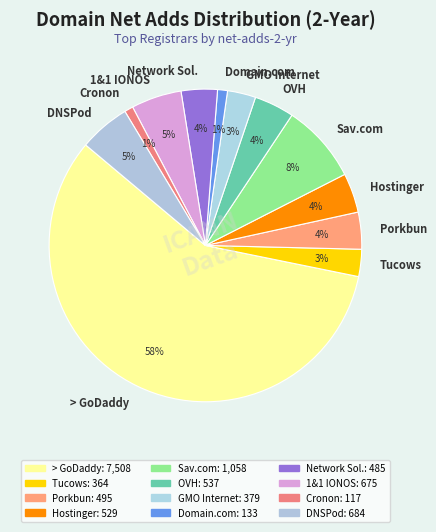

What is the largest slice in the pie chart?

> GoDaddy